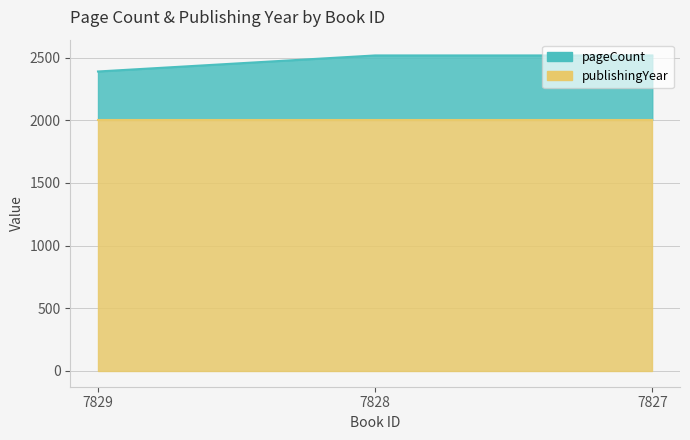

Which label corresponds to the smallest value in the chart?

7829